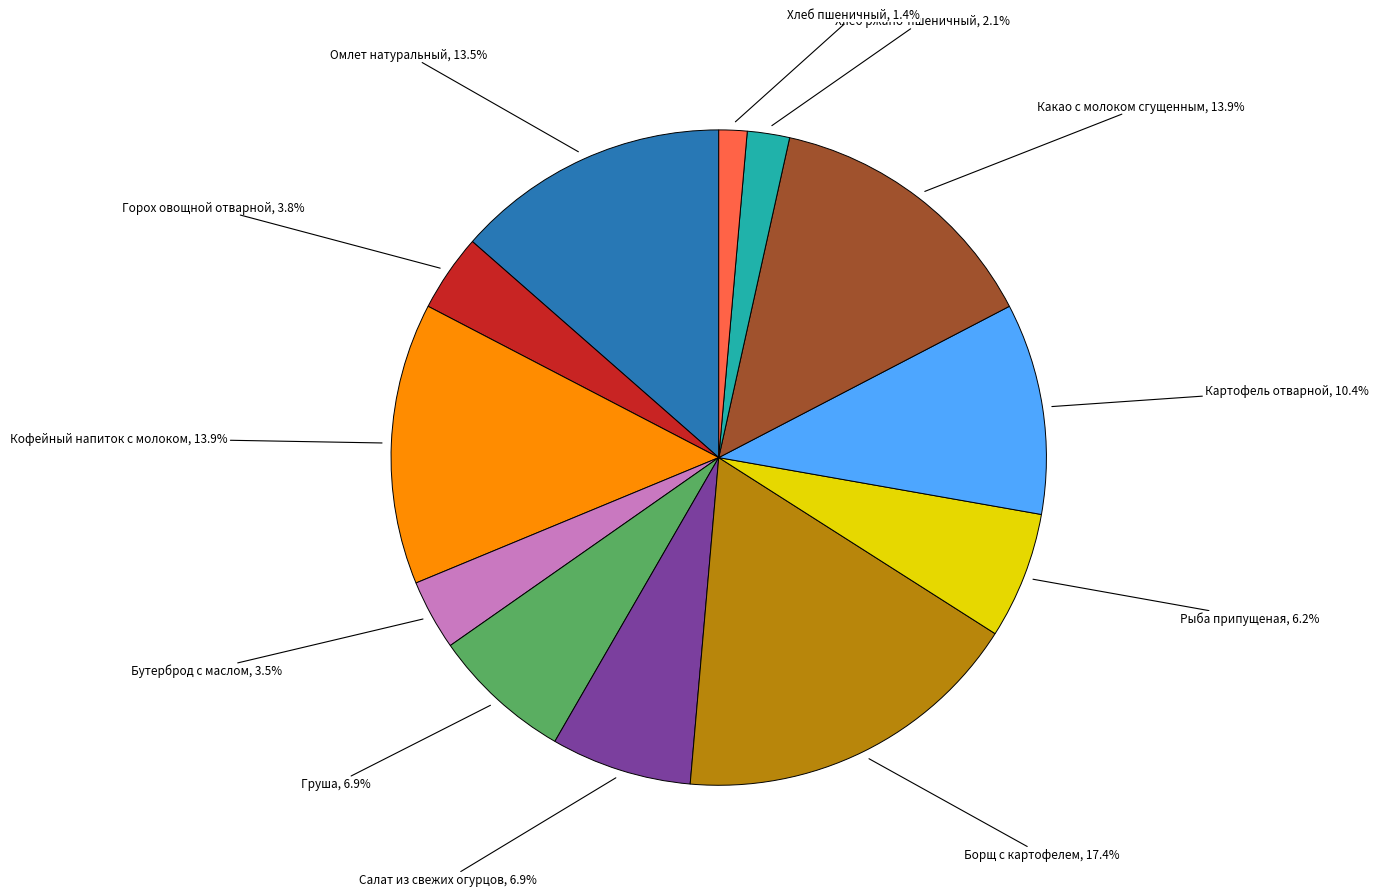

Does any single category account for the majority?

No